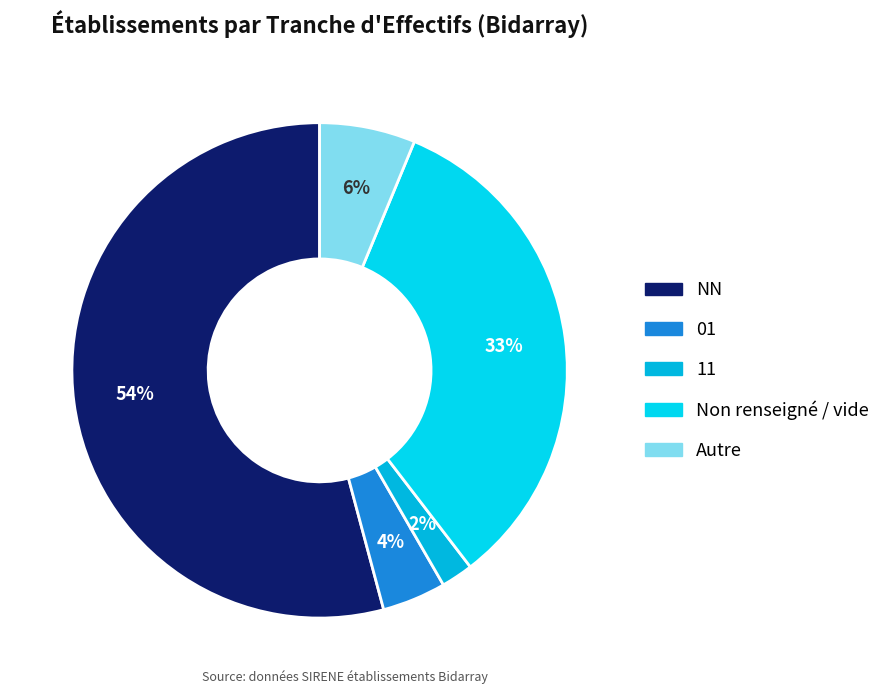

Which category has the biggest portion of the pie?

NN